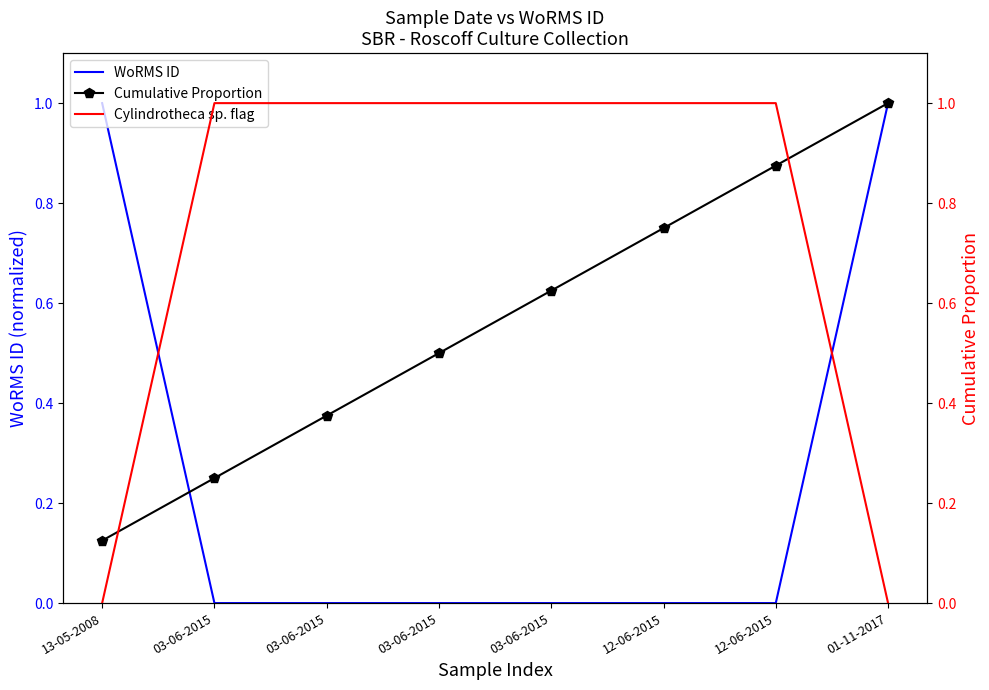

Where do Cylindrotheca sp. flag and Cumulative Proportion first cross each other?

13-05-2008 and 03-06-2015